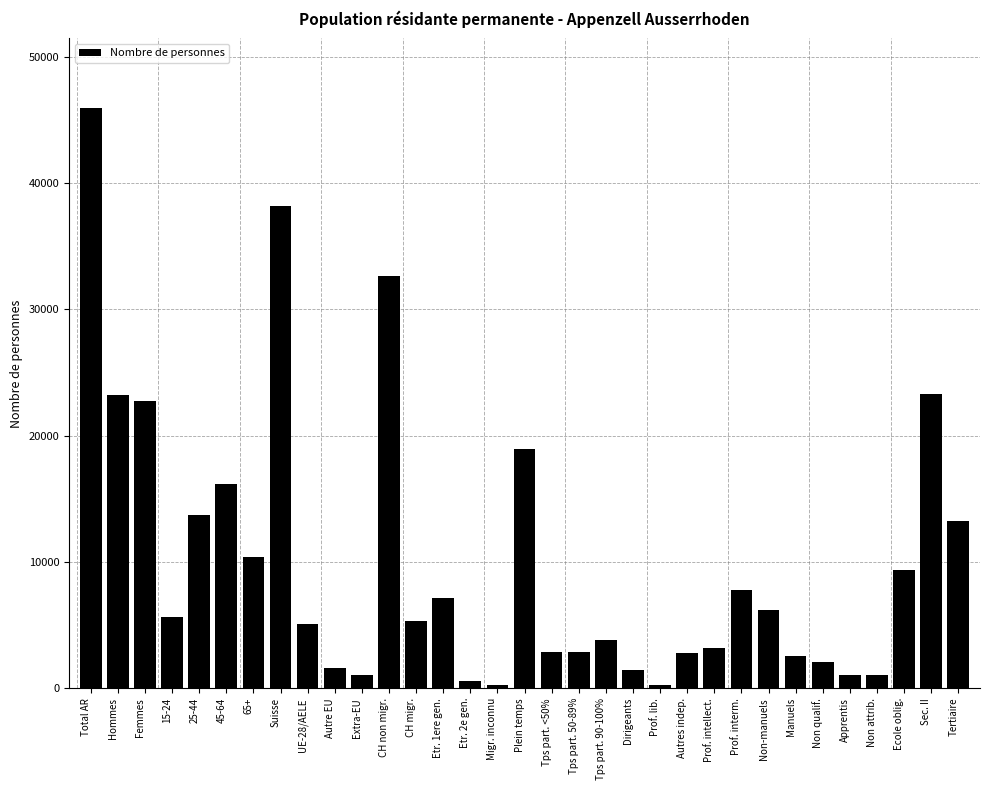

What is the change in value from Total AR to Plein temps?

-26970.0